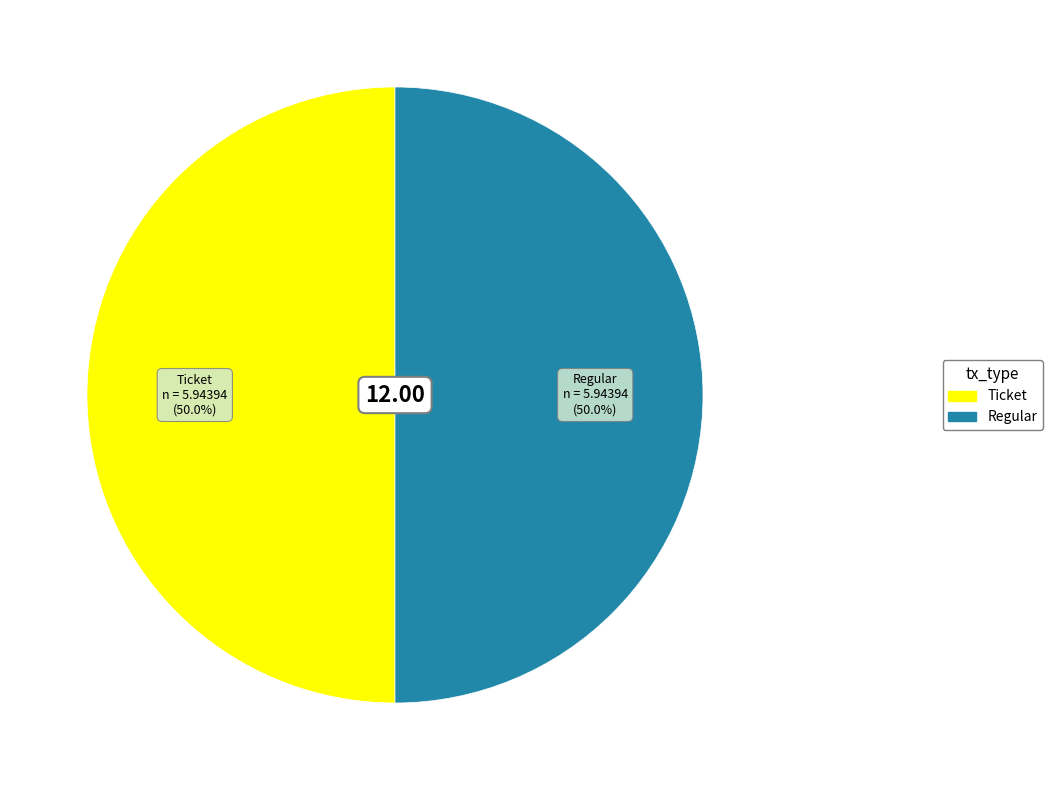

Is the sum of Ticket and Regular greater than half?

Yes